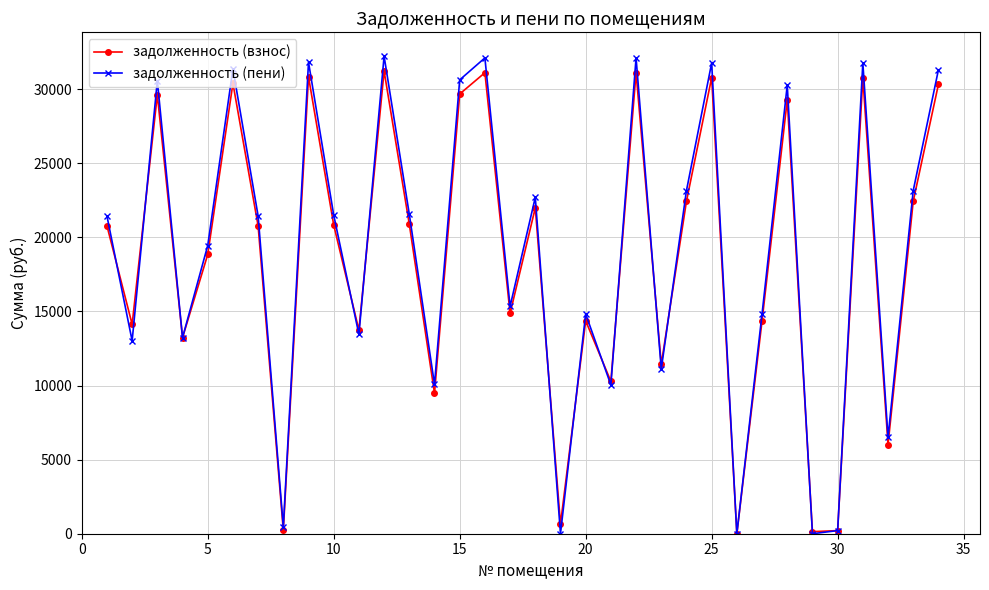

What is the sum of all задолженность (пени) values?

643480.6